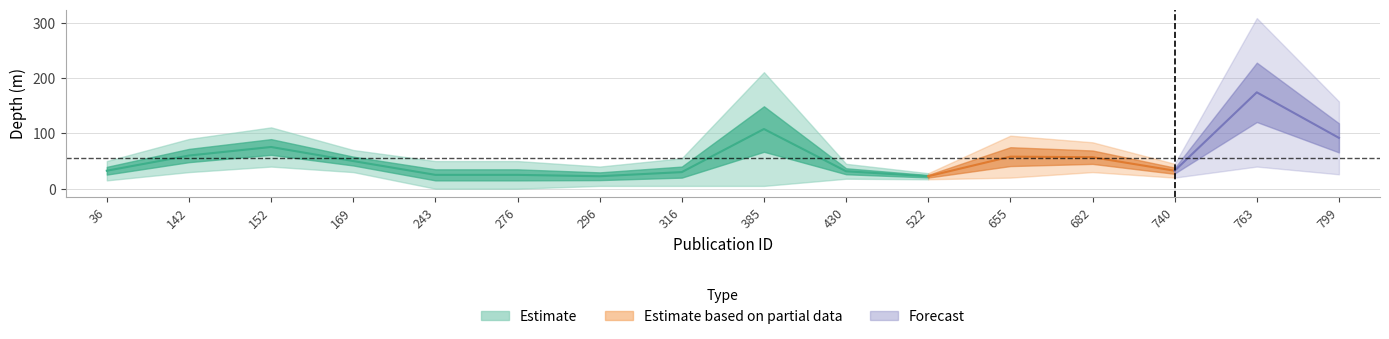

True or false: min_depth has a value of 23 at 243.

False